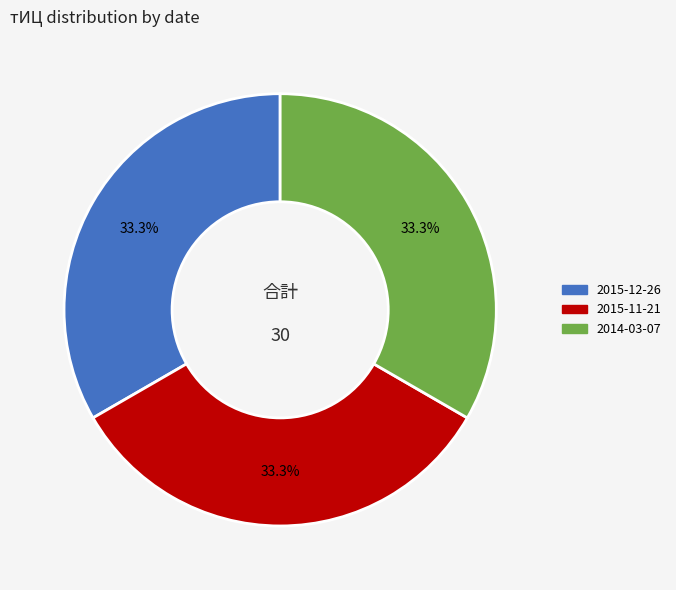

Is there any slice that represents more than half of the pie?

No